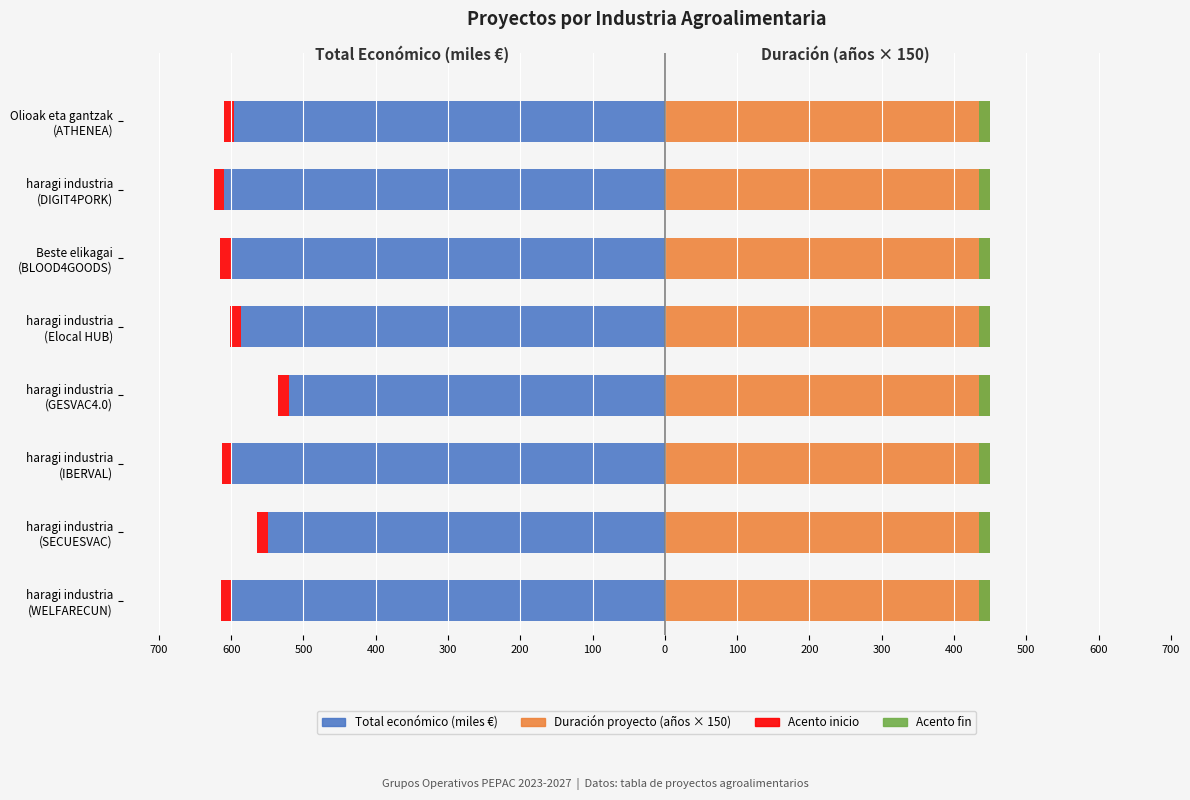

The Duración (años × 150) series shows 0.9 at 200. True or false?

False